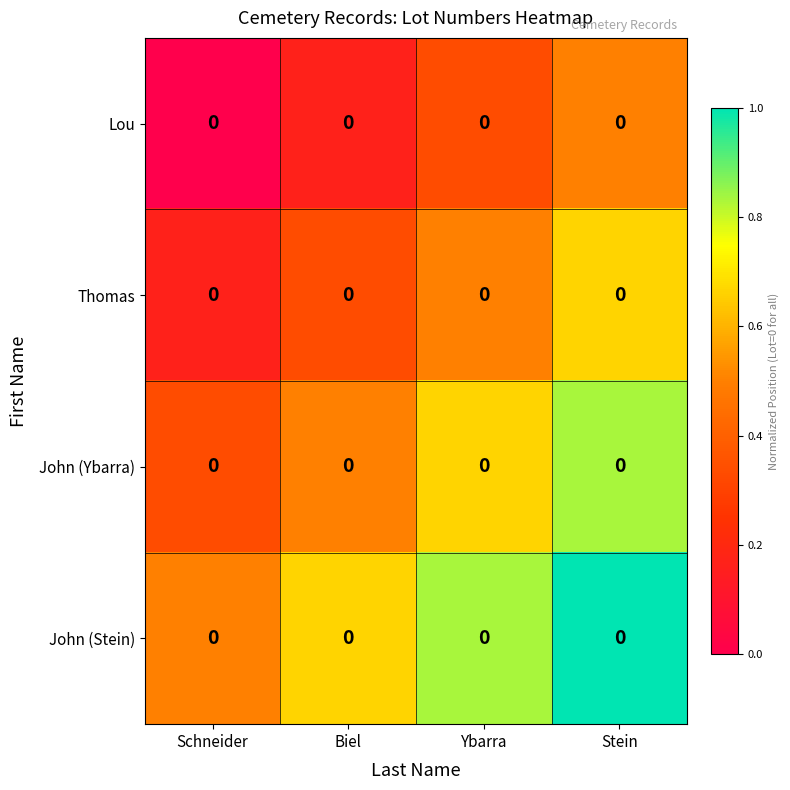

True or false: John (Stein) has a value of 0.7 at Stein.

False